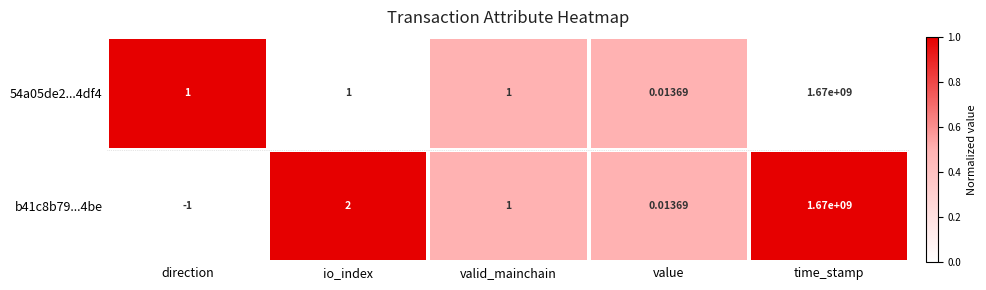

At which category is the sum across all series the highest?

time_stamp